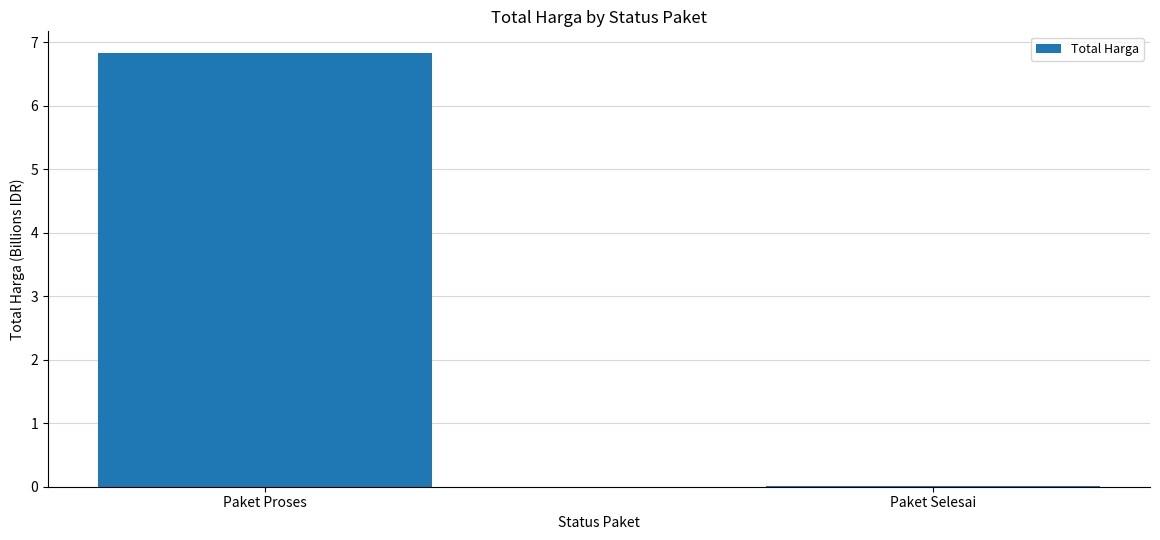

The value at Paket Selesai is 0.0. True or false?

True